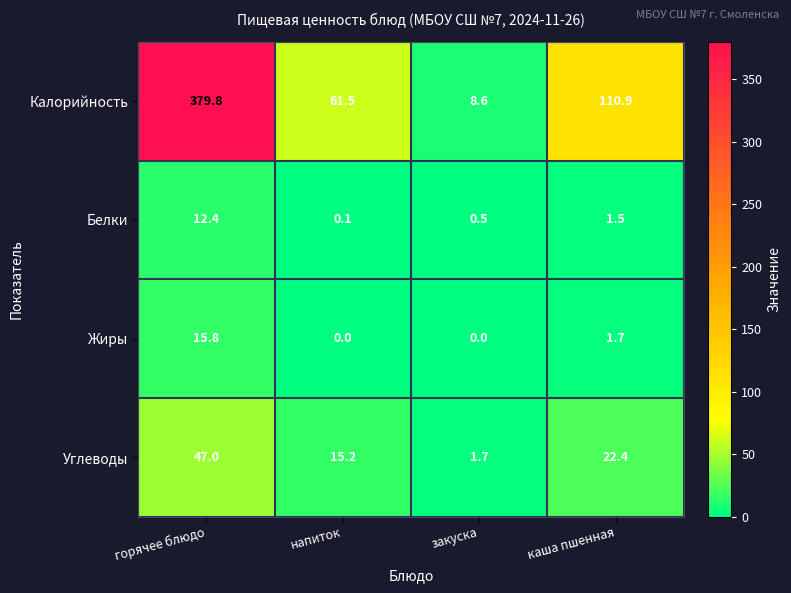

Which series has the widest spread of values?

Калорийность